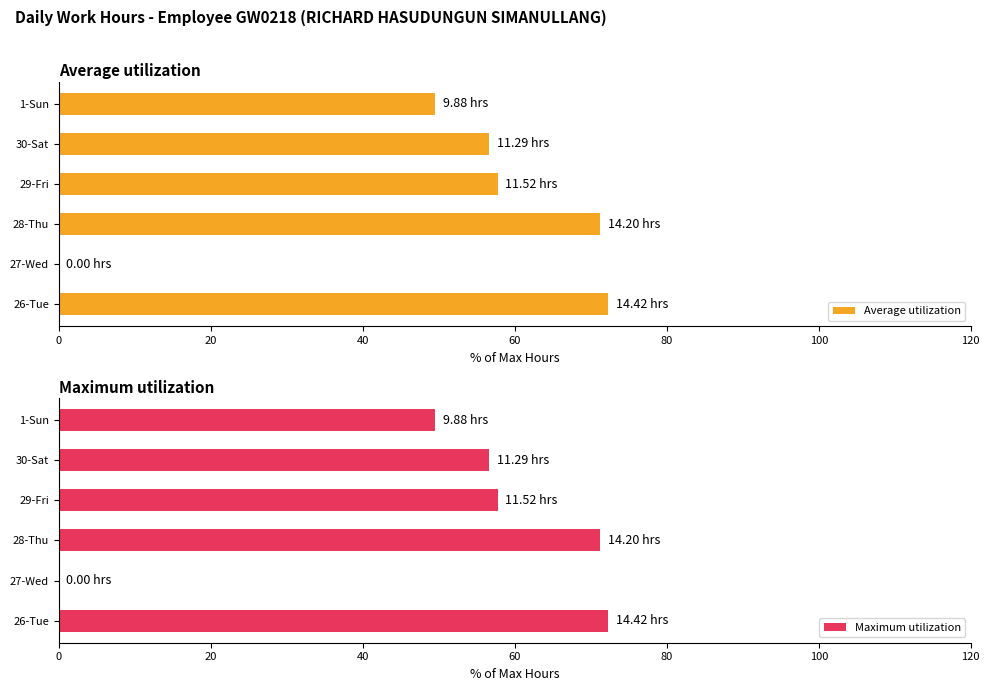

At how many categories does at least one series exceed 34?

5